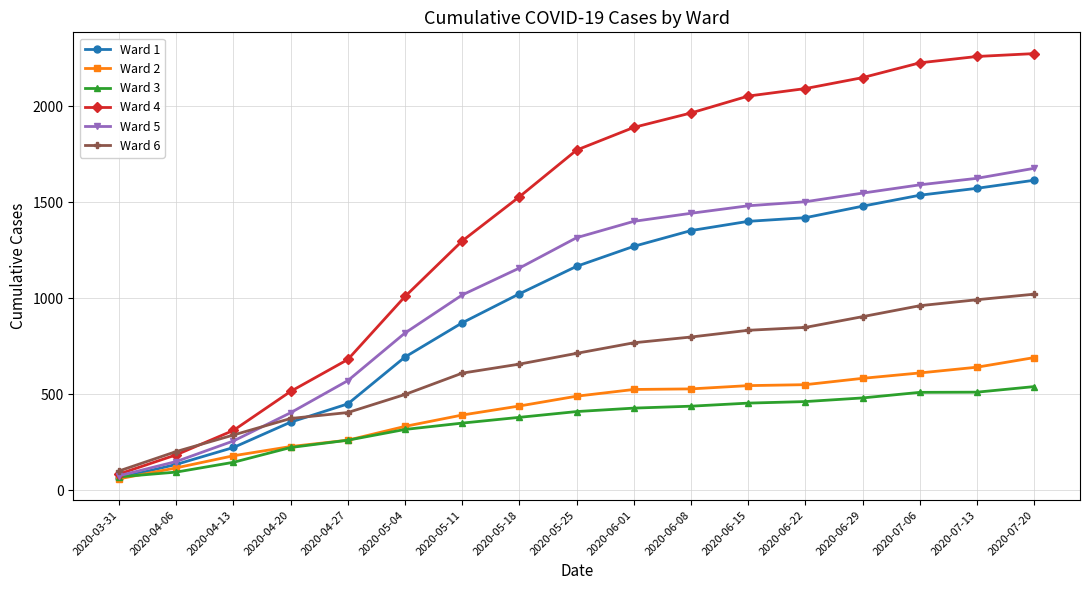

Is the value of Ward 5 at 2020-04-27 greater than the value of Ward 3 at 2020-04-20?

Yes